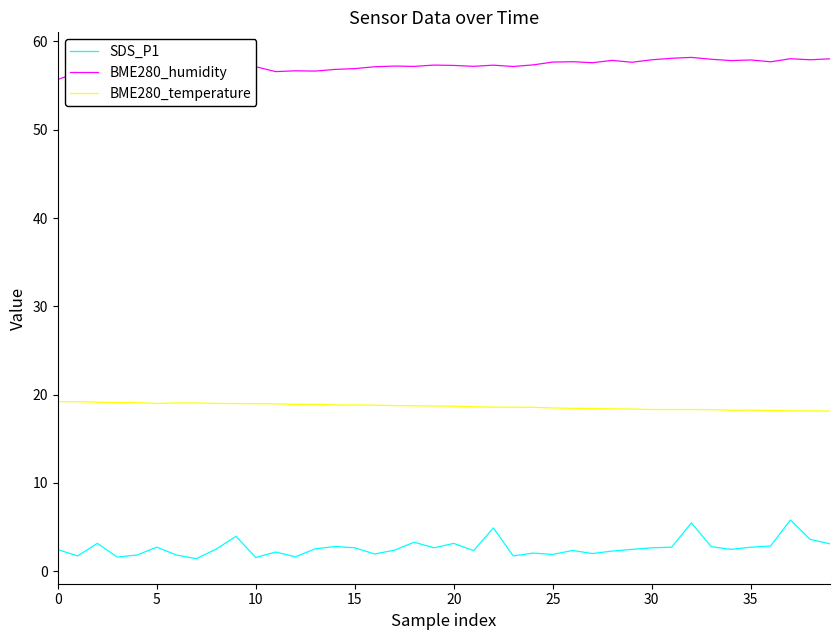

True or false: BME280_humidity and BME280_temperature cross at least once.

False